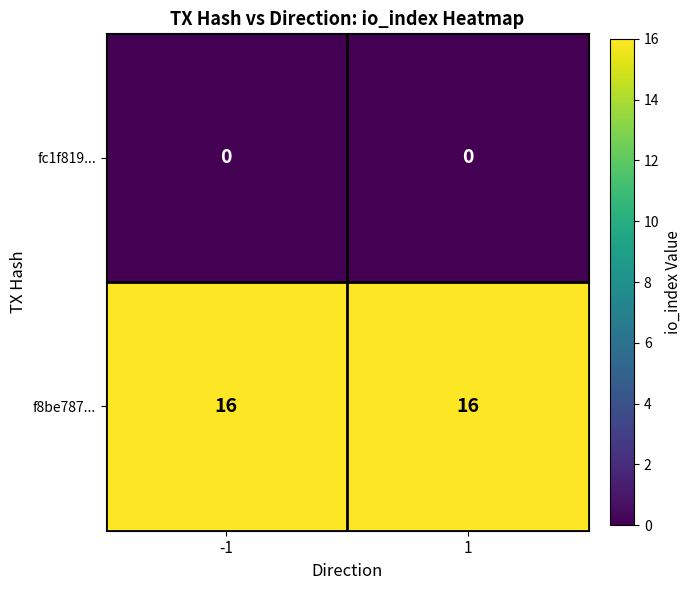

List the series in order of their peak value, highest first.

f8be787..., fc1f819...